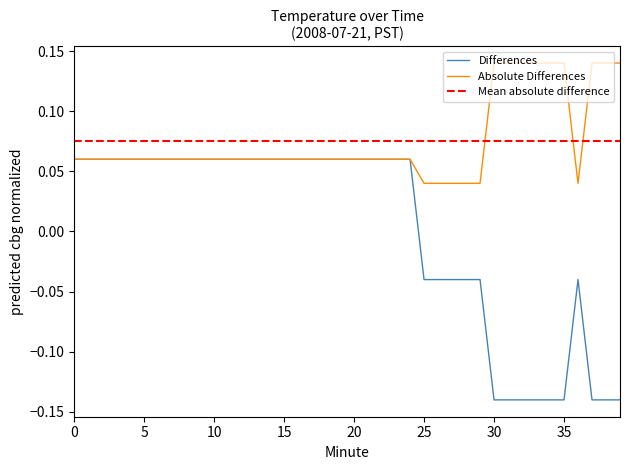

Rank the categories by value from lowest to highest.

30, 31, 32, 33, 34, 35, 37, 38, 39, 25, 26, 27, 28, 29, 36, 0, 1, 2, 3, 4, 5, 6, 7, 8, 9, 10, 11, 12, 13, 14, 15, 16, 17, 18, 19, 20, 21, 22, 23, 24